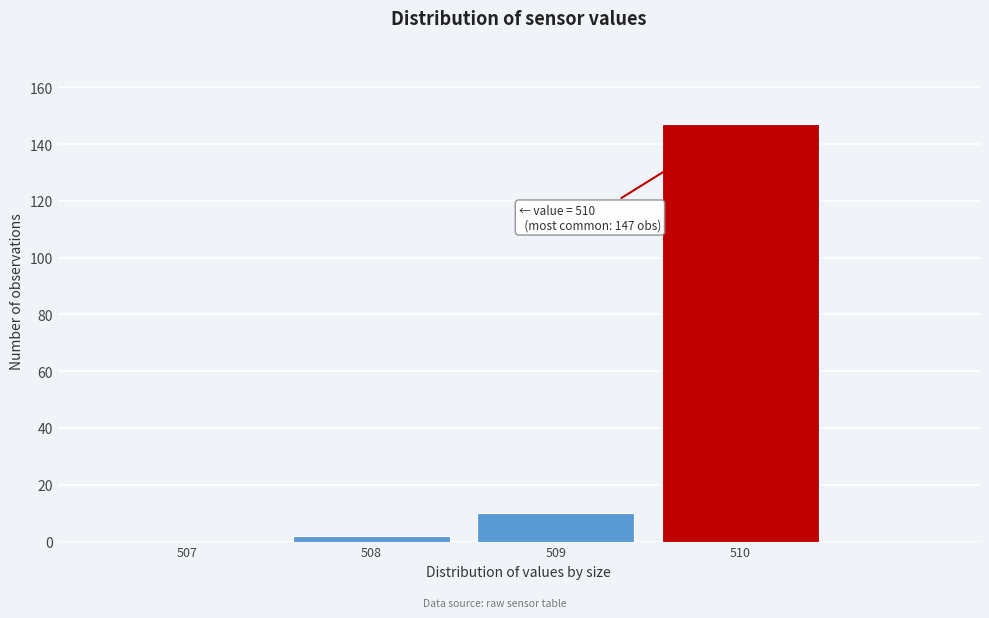

Reading right to left, extract all data points from this chart.

510=147	509=10	508=2	507=0